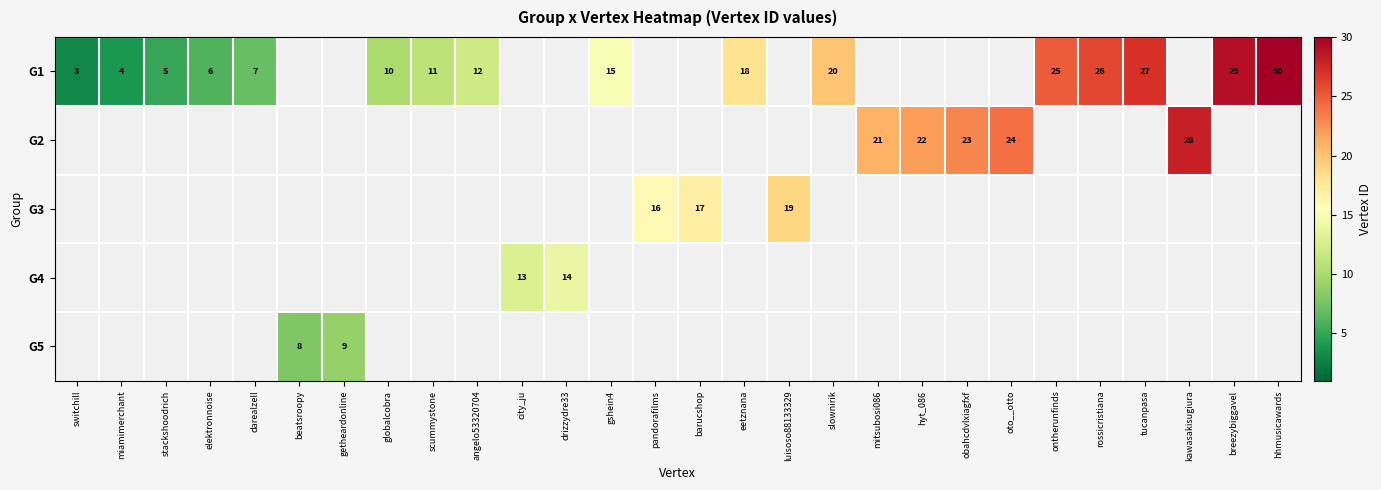

Which has a higher value, eetznana or angelo53320704?

eetznana